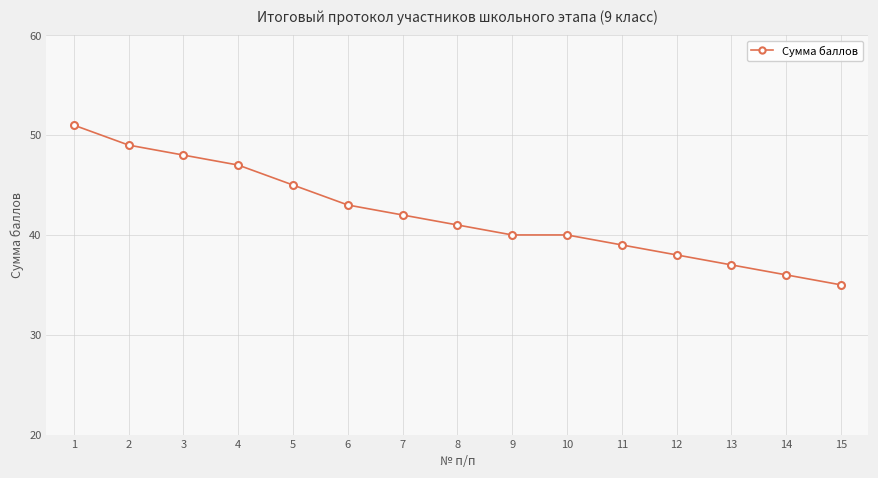

True or false: the data shows 35 at 15.

True